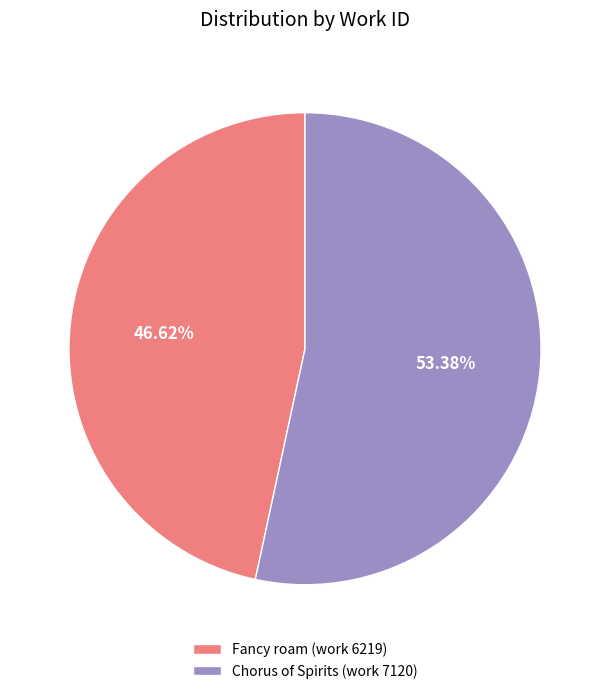

To the nearest percent, what percentage of the pie is Fancy roam (work 6219)?

47%